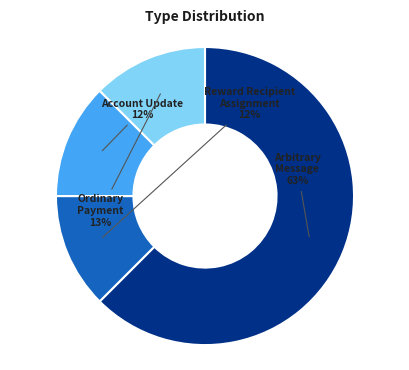

Is there a majority slice in this chart?

Yes